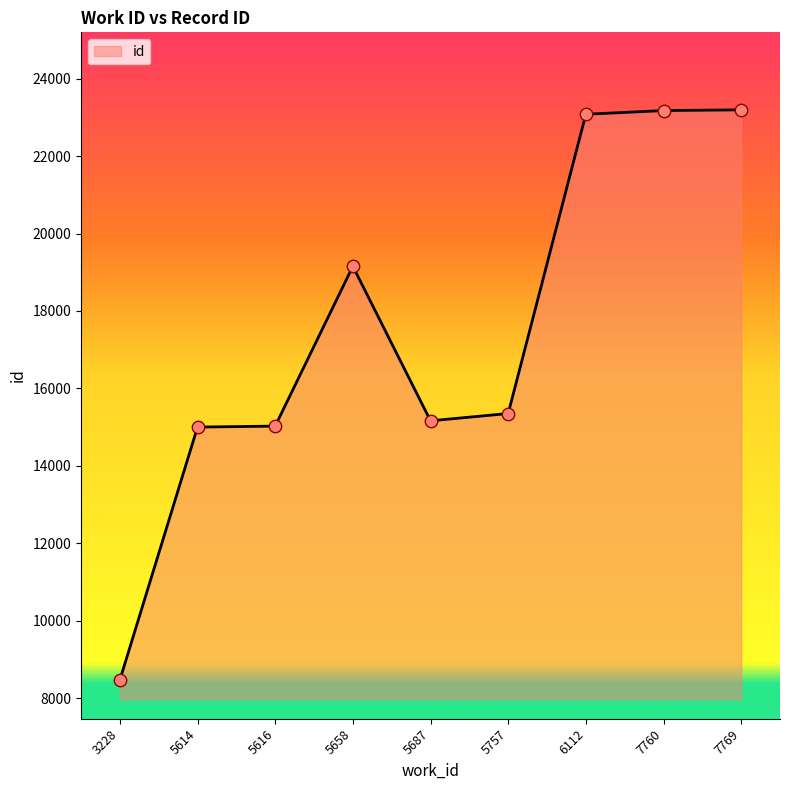

Between 5614 and 5658, which is larger?

5658